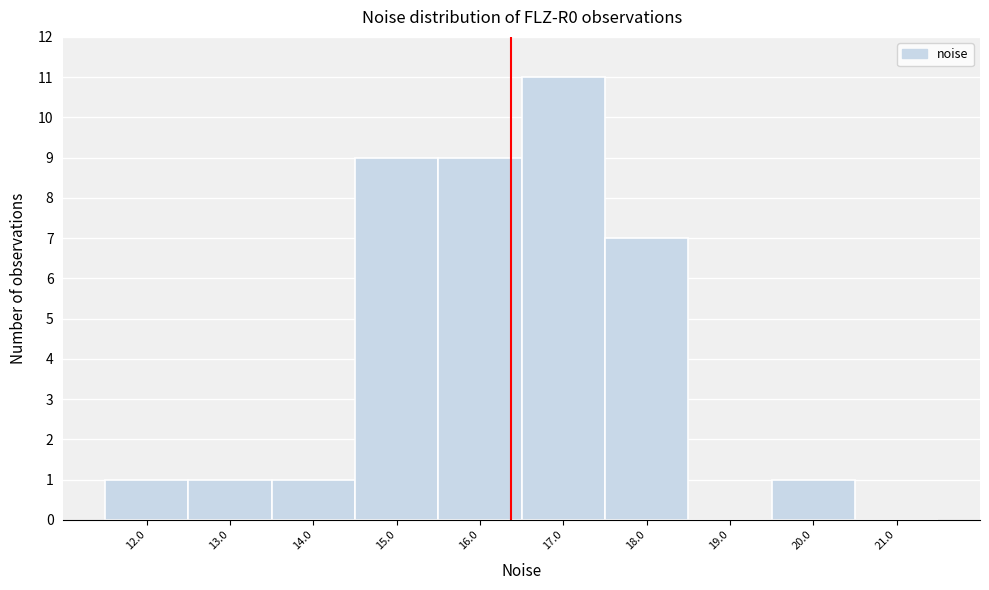

Reading left to right, transcribe this chart: for each bar, give the range it covers on the x-axis and its height. The values are not printed on the chart, so give them approximately, as read against the axis.

11.5 to 12.5: 1
12.5 to 13.5: 1
13.5 to 14.5: 1
14.5 to 15.5: 9
15.5 to 16.5: 9
16.5 to 17.5: 11
17.5 to 18.5: 7
18.5 to 19.5: 0
19.5 to 20.5: 1
20.5 to 21.5: 0